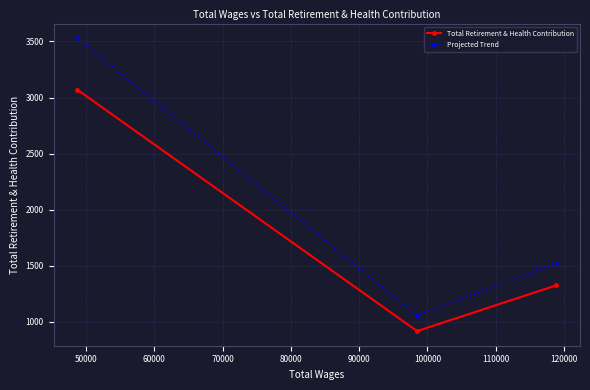

Which series has the largest total across all categories?

Projected Trend